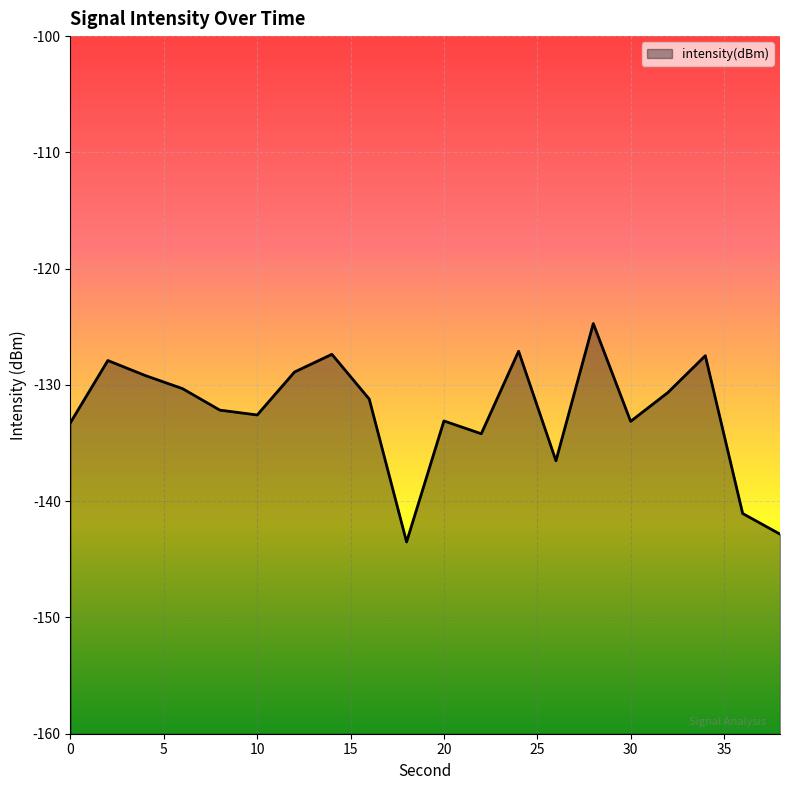

How many points are higher than both their immediate neighbors (excluding endpoints)?

6